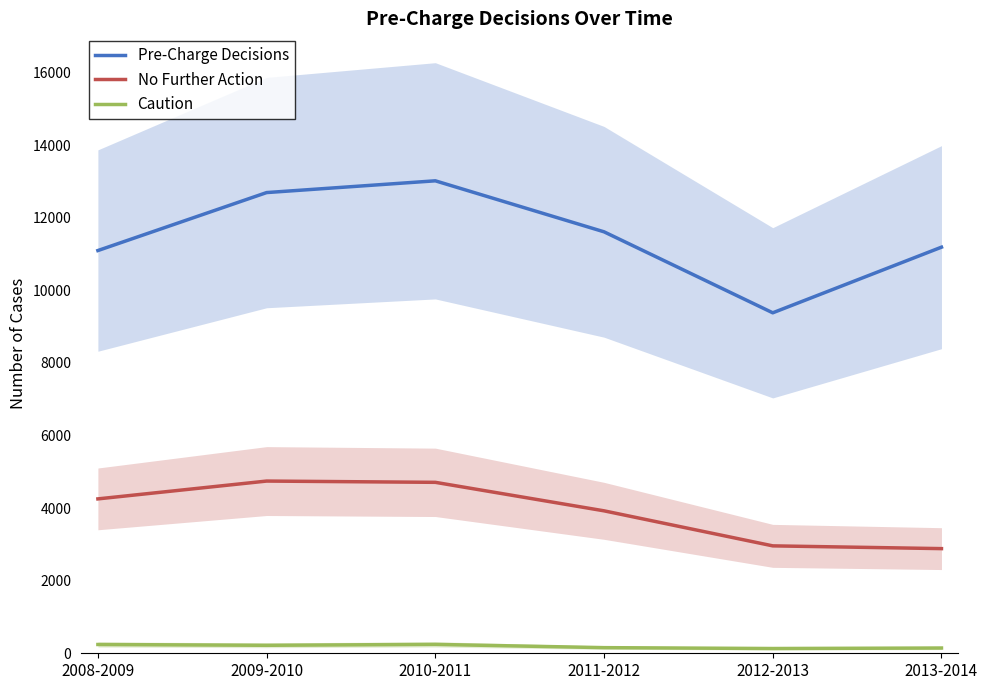

Count the number of data series in this chart.

3